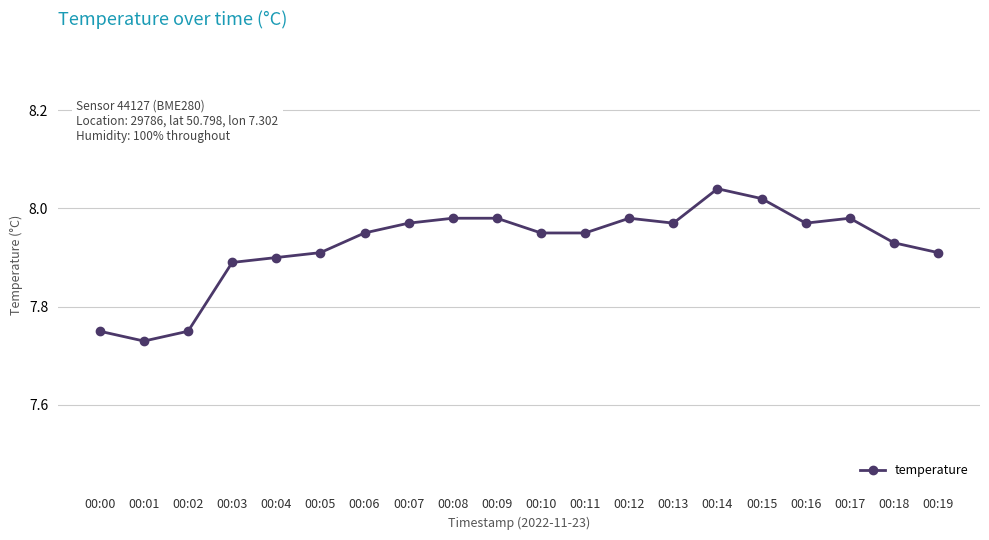

Which label corresponds to the smallest value in the chart?

00:01